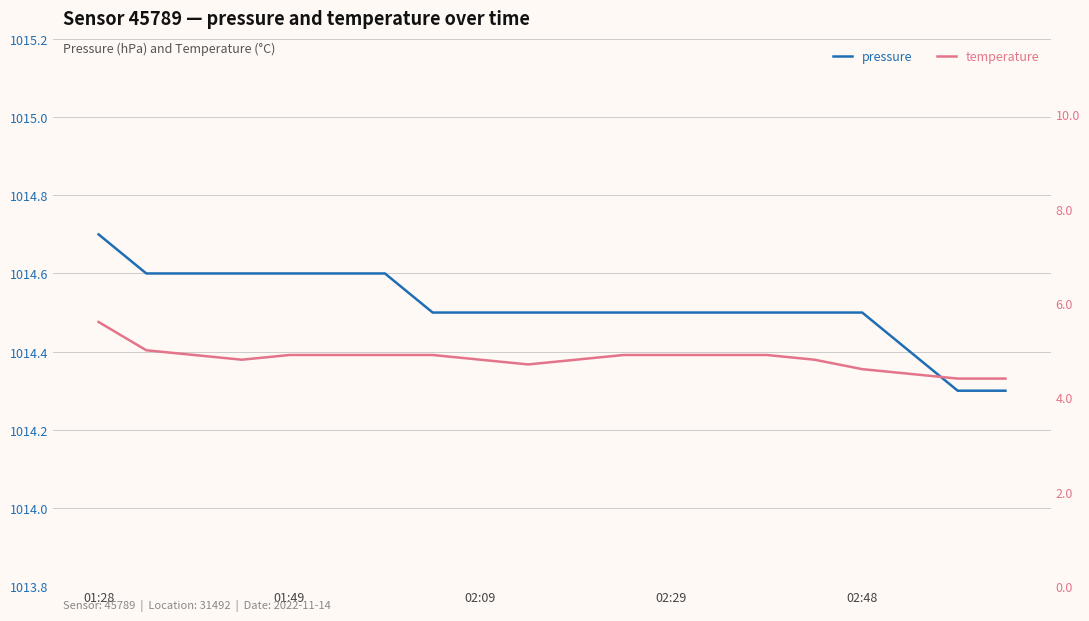

What are all the series names shown in the legend?

pressure, temperature